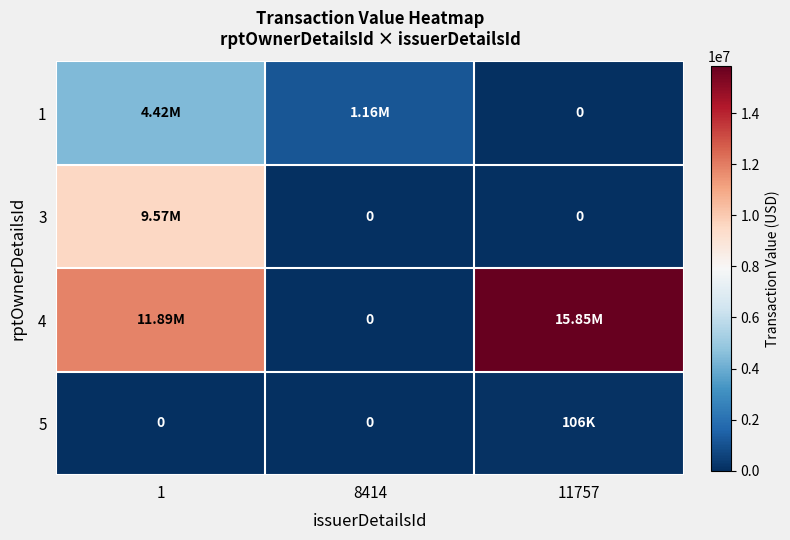

Count the number of data series in this chart.

4